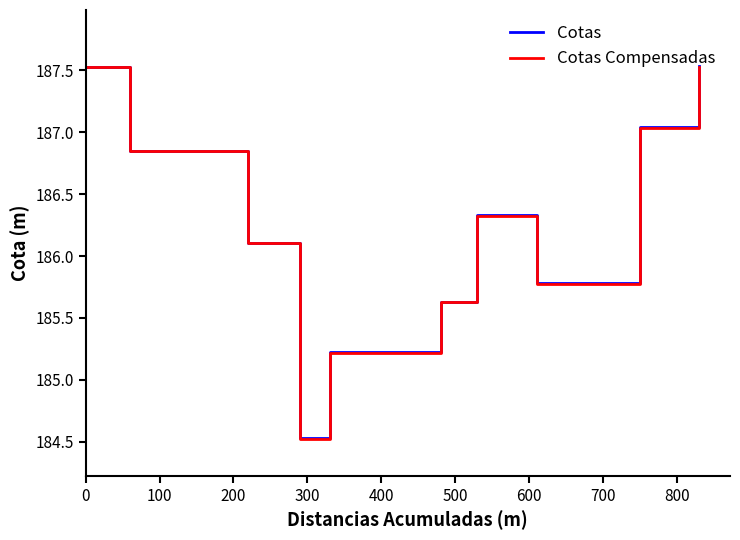

What is the minimum value for Cotas?

184.5